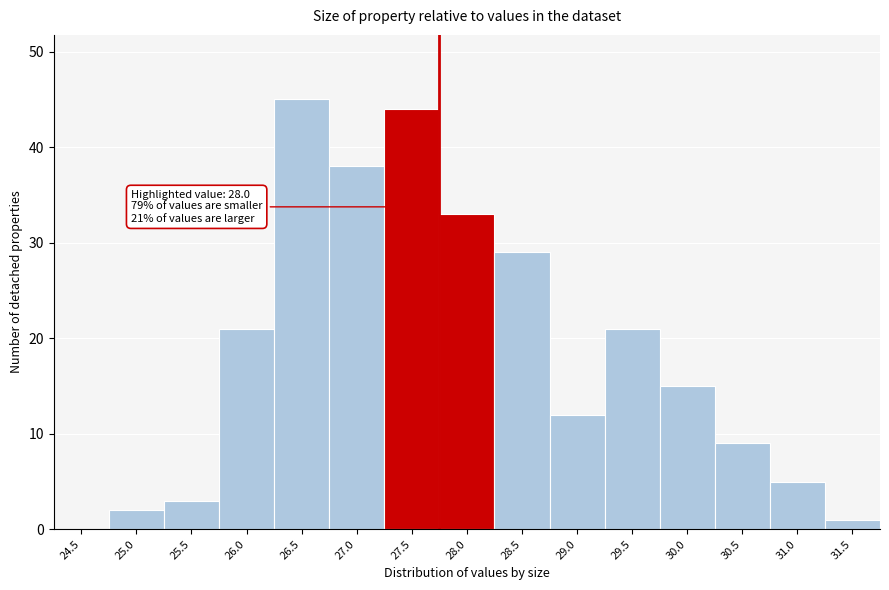

Reading left to right, transcribe all the data shown in this chart.

24.5=0	25.0=2	25.5=3	26.0=21	26.5=45	27.0=38	27.5=44	28.0=33	28.5=29	29.0=12	29.5=21	30.0=15	30.5=9	31.0=5	31.5=1